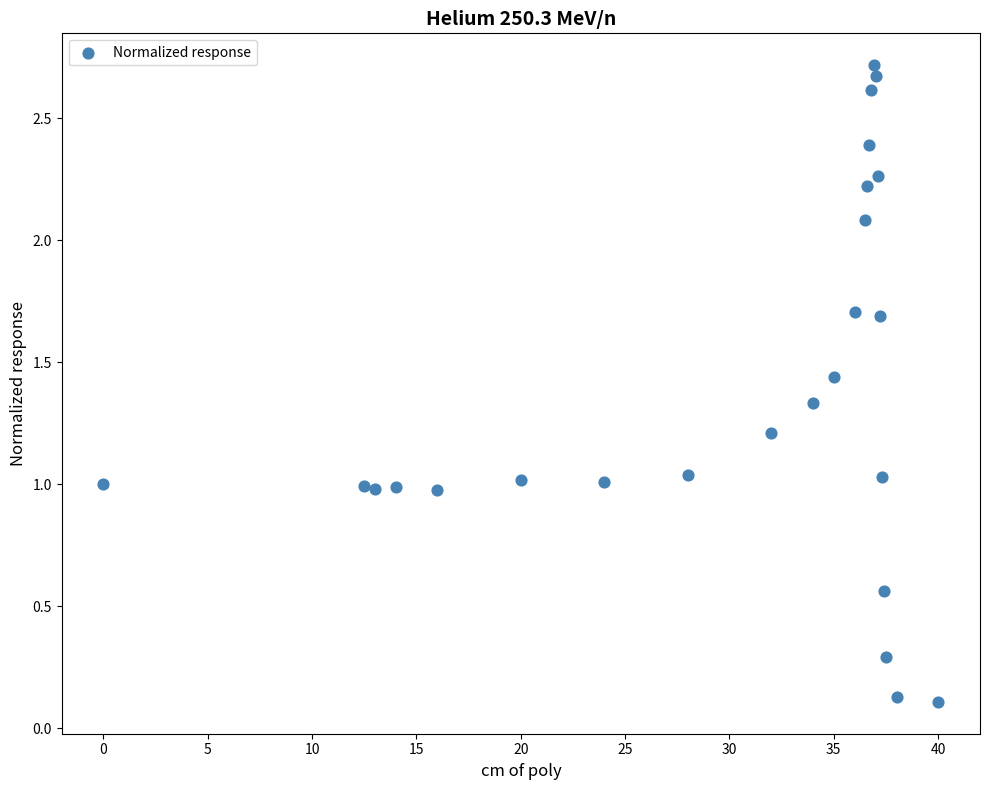

What is the range of X values (max minus min)?

40.0